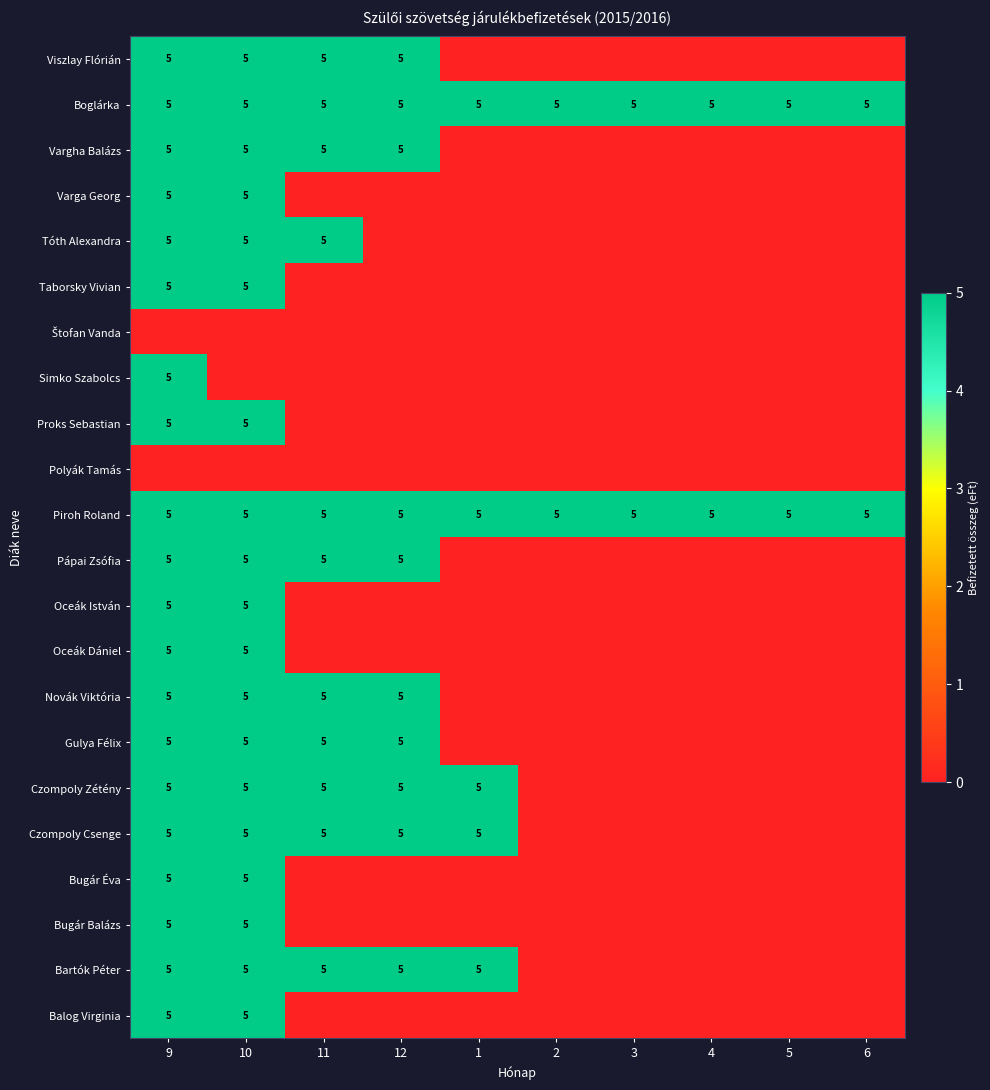

The Oceák István series shows 0 at 2. True or false?

True